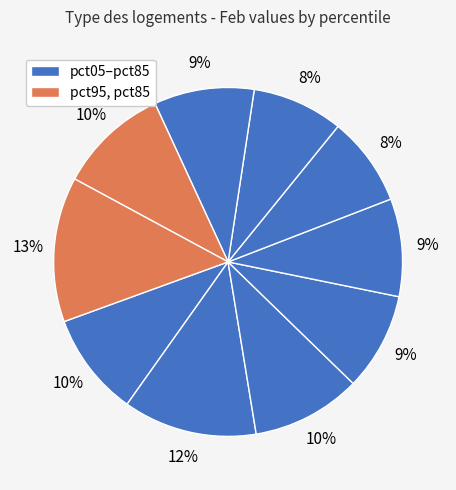

How many segments does this pie chart have?

10